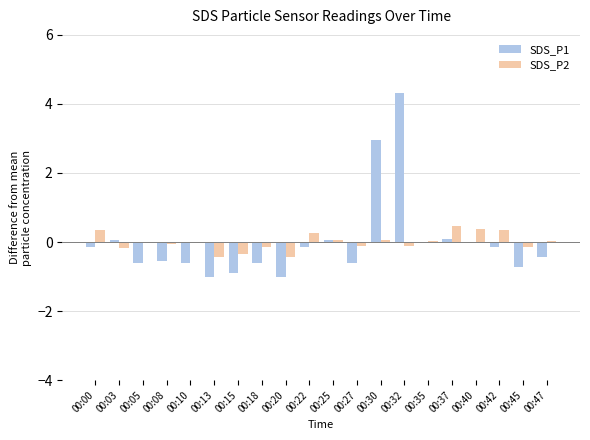

The value of SDS_P2 at 00:00 is 0.3. True or false?

True